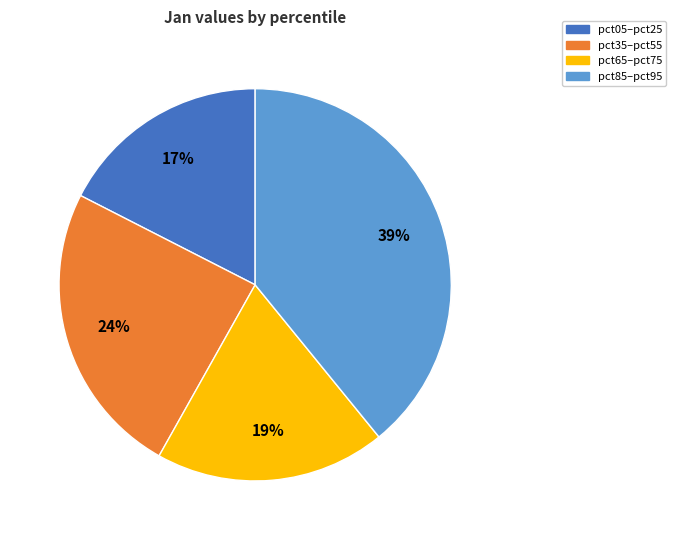

How many segments does this pie chart have?

4